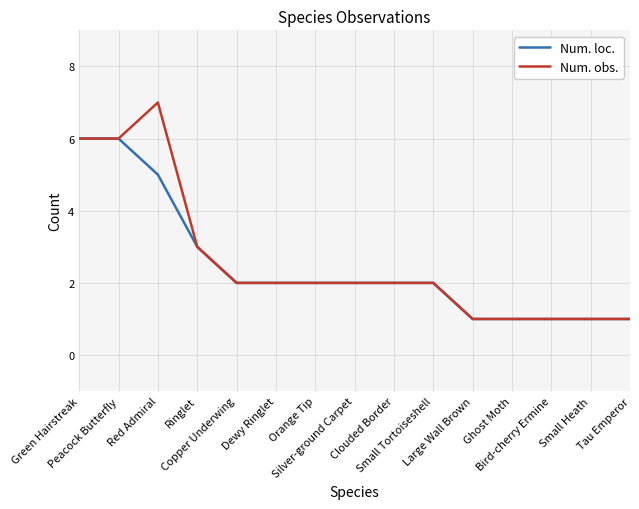

What is the highest value of the Num. loc. series?

6